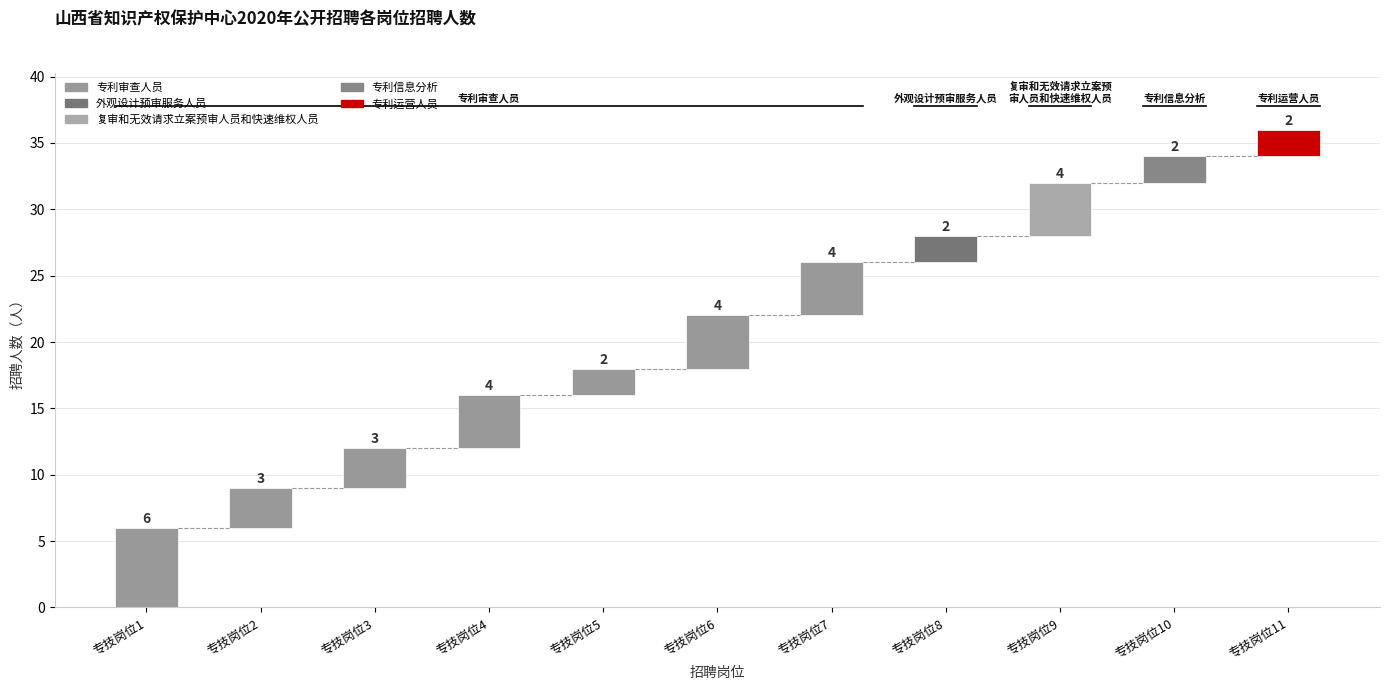

Reading right to left, transcribe all the data shown in this chart.

专技岗位11=2	专技岗位10=2	专技岗位9=4	专技岗位8=2	专技岗位7=4	专技岗位6=4	专技岗位5=2	专技岗位4=4	专技岗位3=3	专技岗位2=3	专技岗位1=6